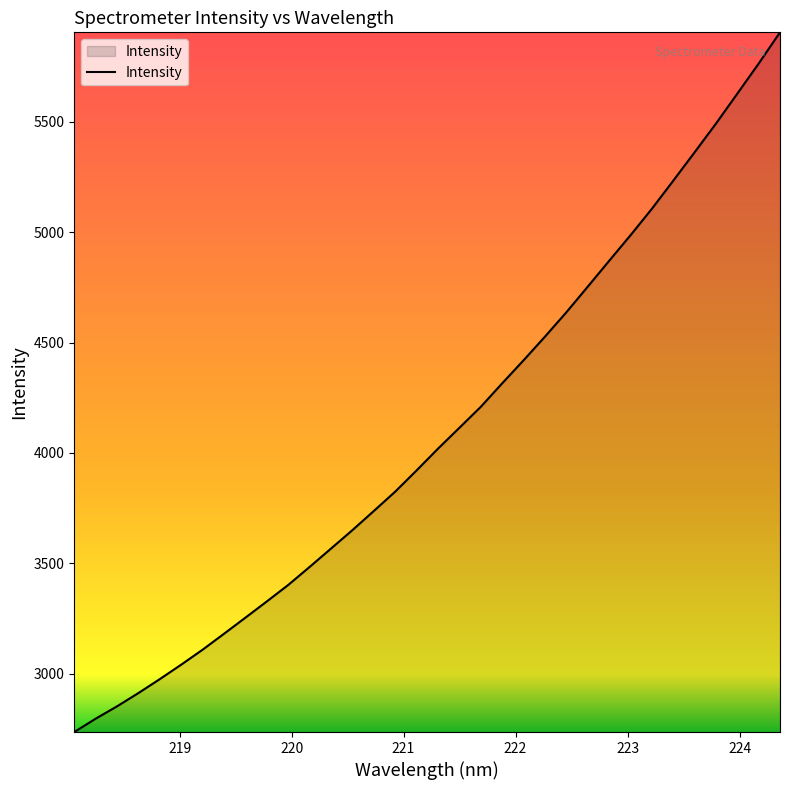

What is the greatest value displayed?

5905.9